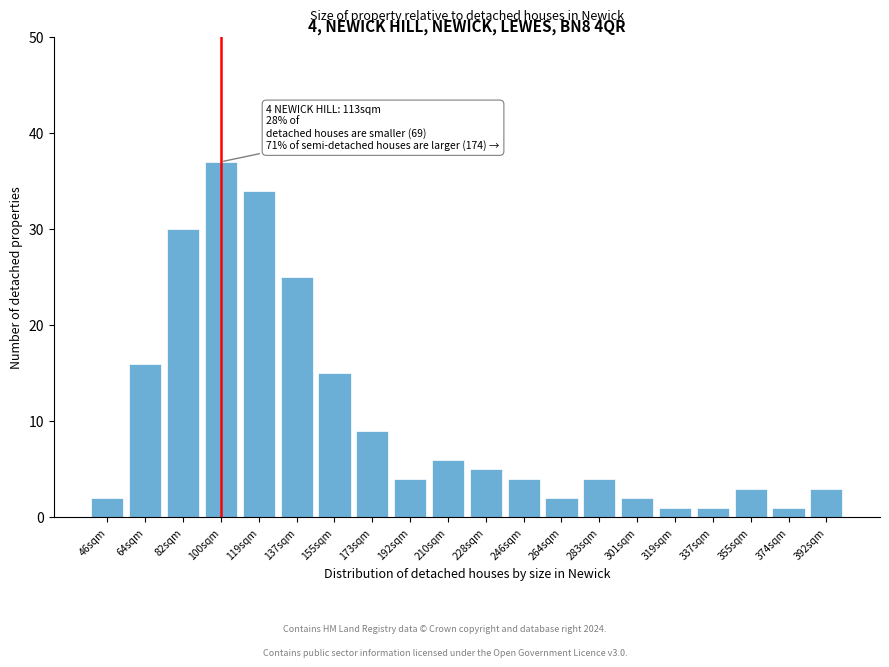

Reading right to left, extract all data points from this chart.

392sqm=3	374sqm=1	355sqm=3	337sqm=1	319sqm=1	301sqm=2	283sqm=4	264sqm=2	246sqm=4	228sqm=5	210sqm=6	192sqm=4	173sqm=9	155sqm=15	137sqm=25	119sqm=34	100sqm=37	82sqm=30	64sqm=16	46sqm=2